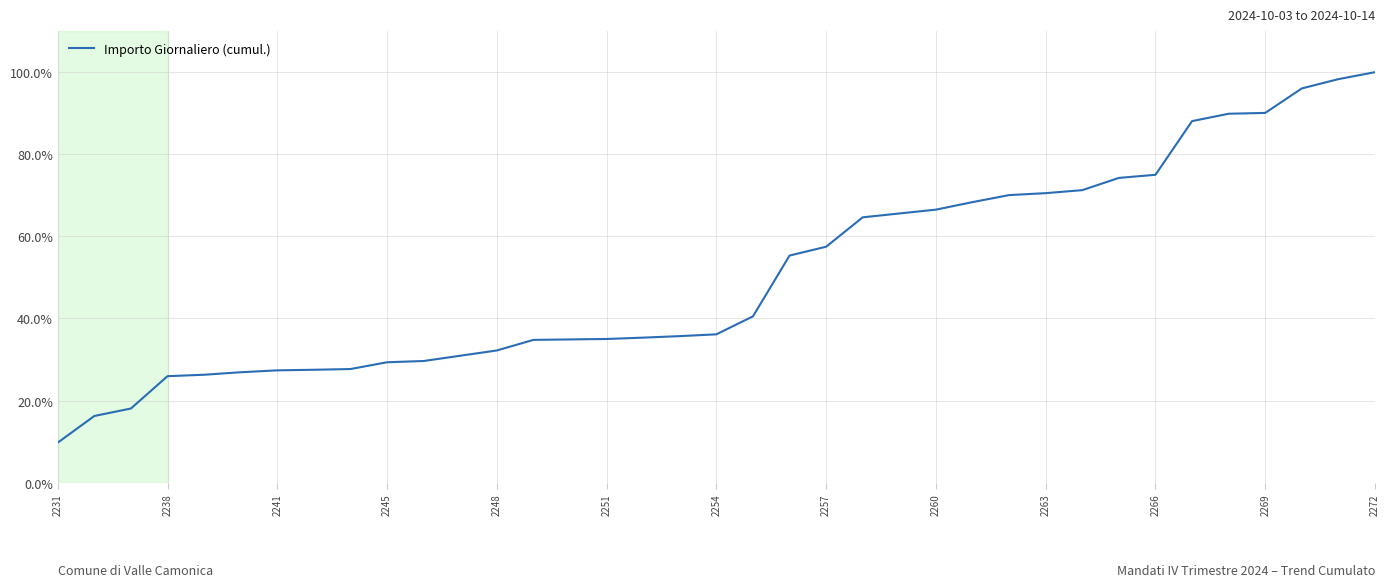

What is the difference between the maximum and minimum values?

90.2